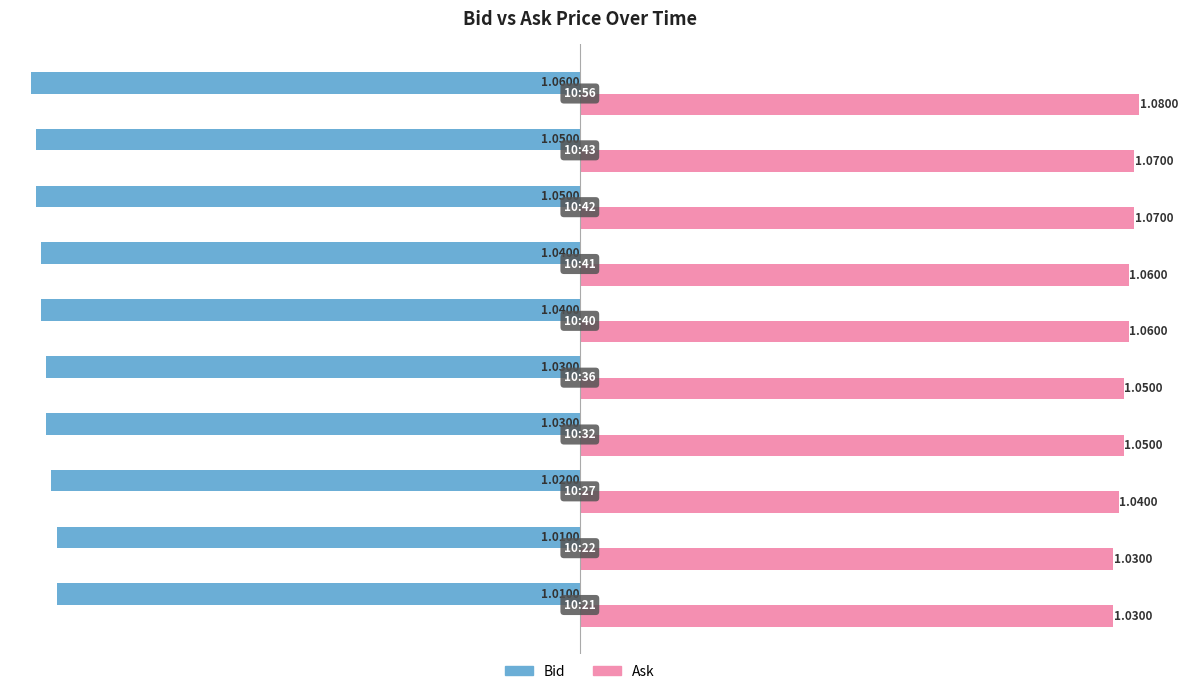

List the series in order of their peak value, lowest first.

Bid, Ask